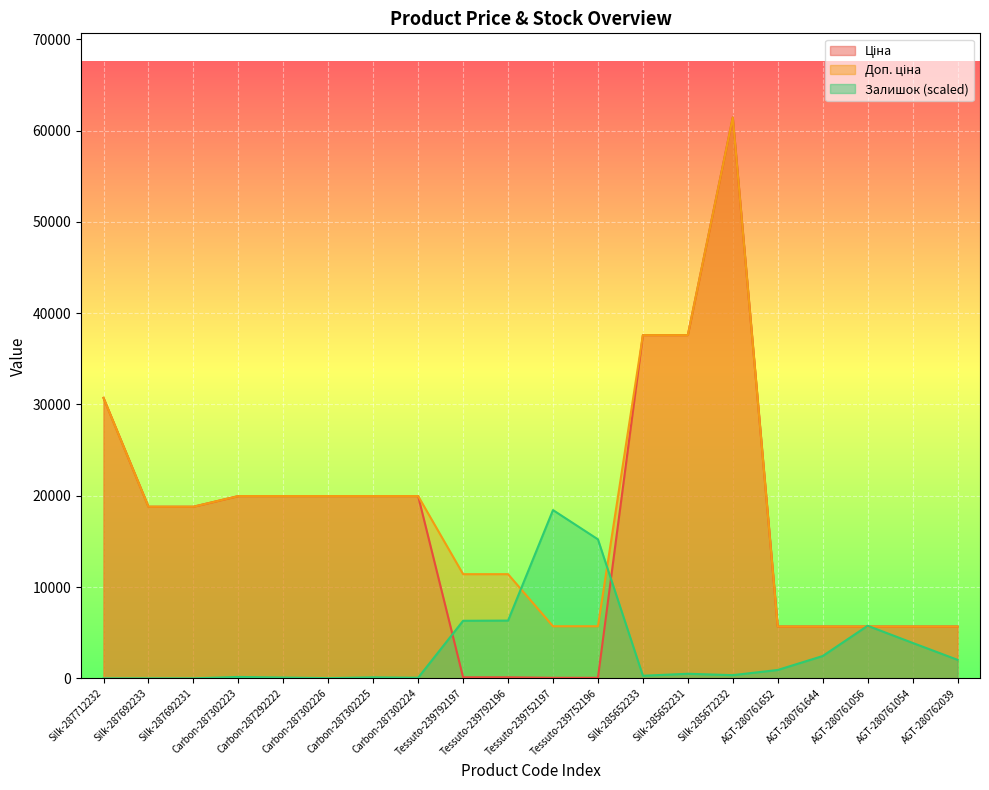

True or false: Доп. ціна and Ціна cross at least once.

False